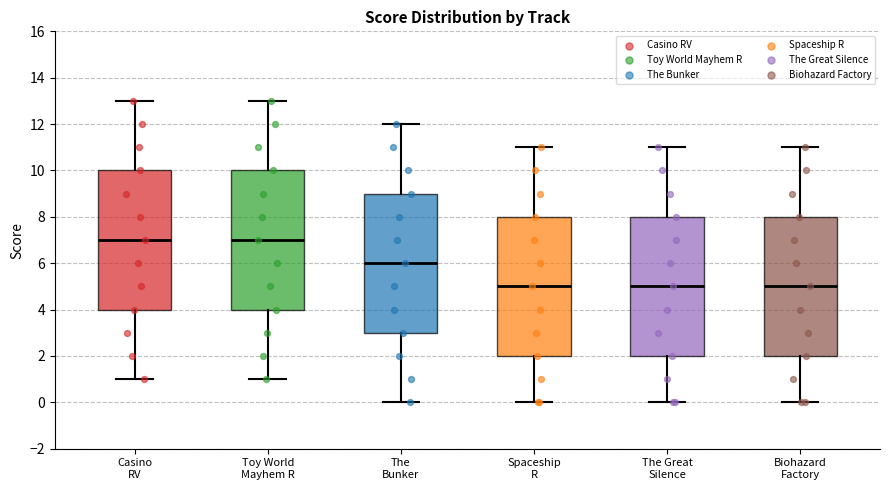

Where does the upper whisker of the box for Casino RV end on the y-axis? The values are not printed on the chart, so give them approximately, as read against the axis.

13